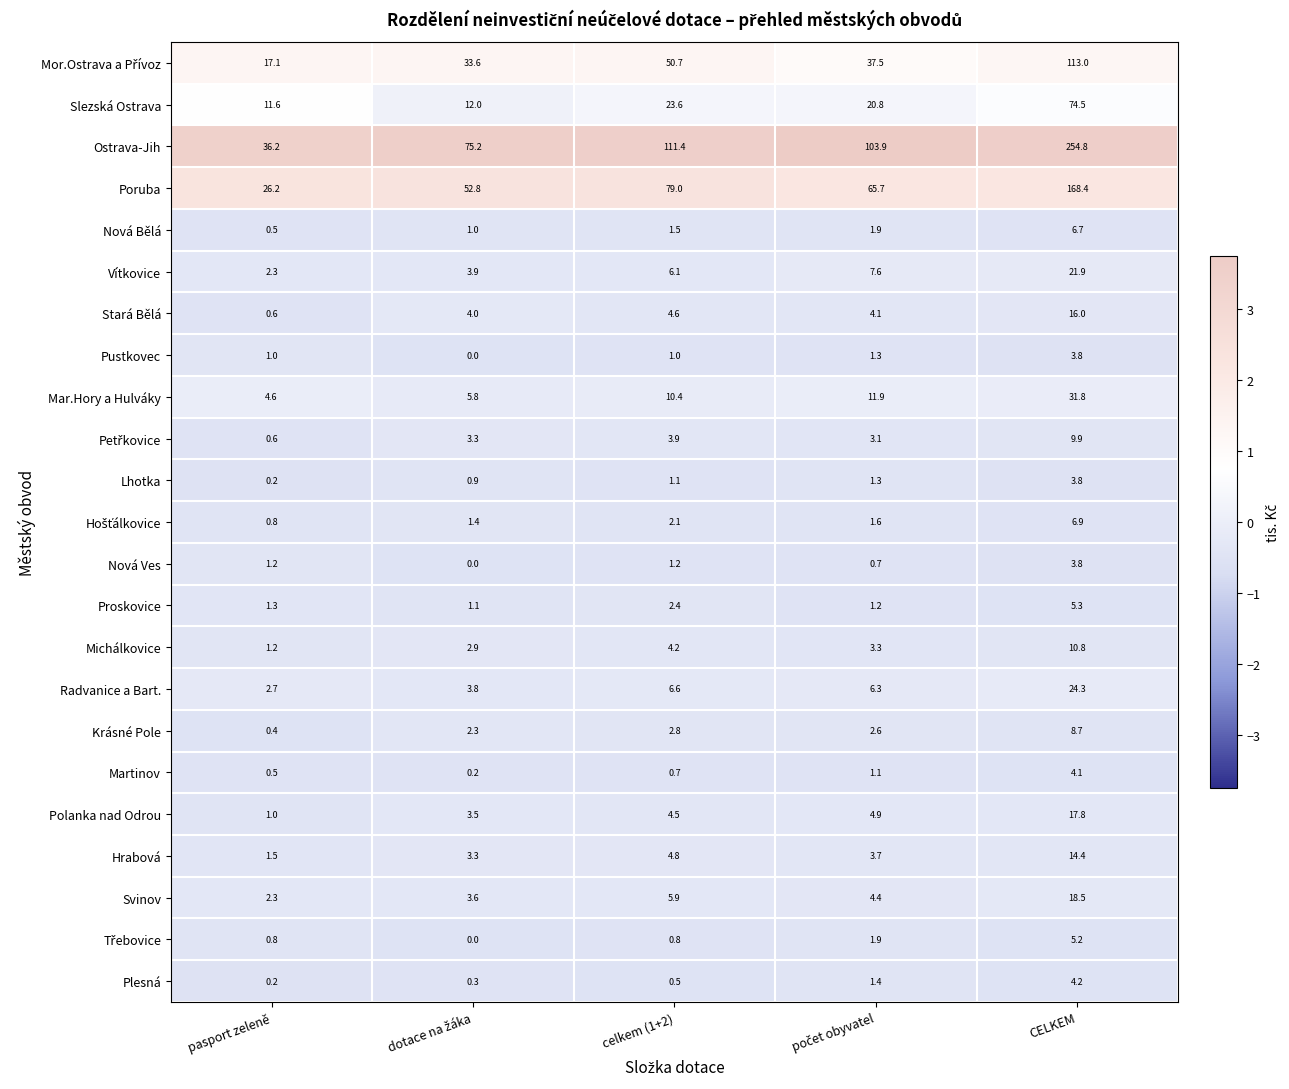

What is the spread (max minus min) of values at CELKEM?

251.0